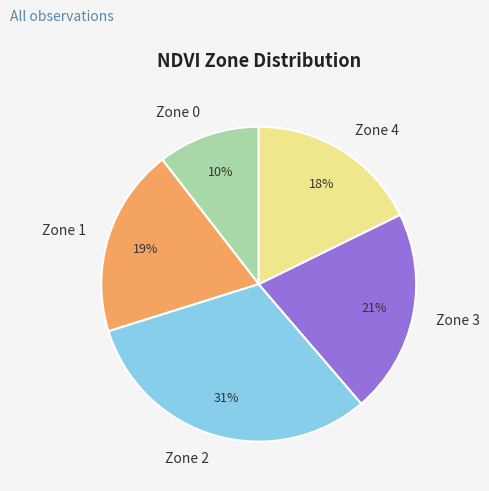

Count the number of slices in the pie.

5